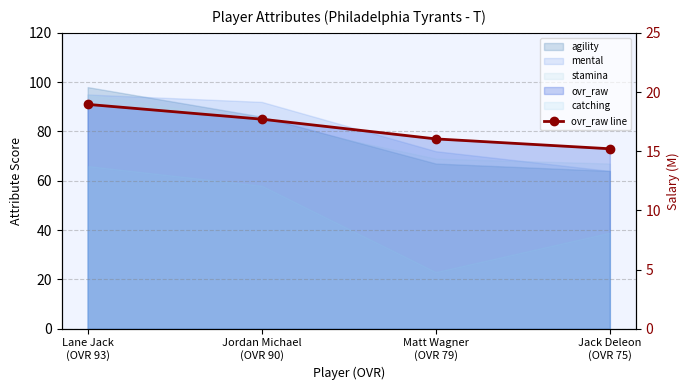

What position from the left is Jordan Michael
(OVR 90)?

2